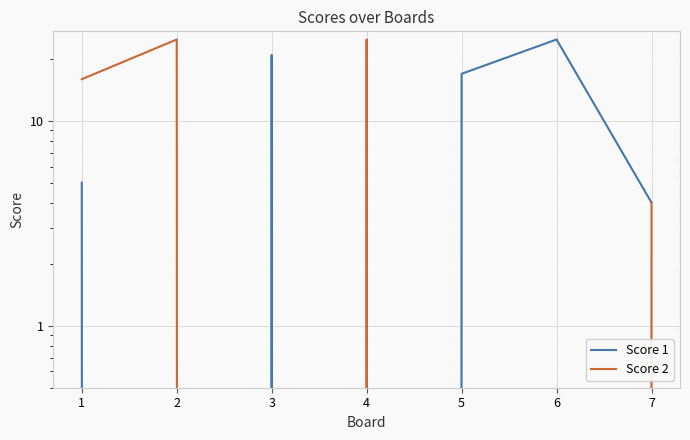

The value of Score 1 at 2 is -10. True or false?

False